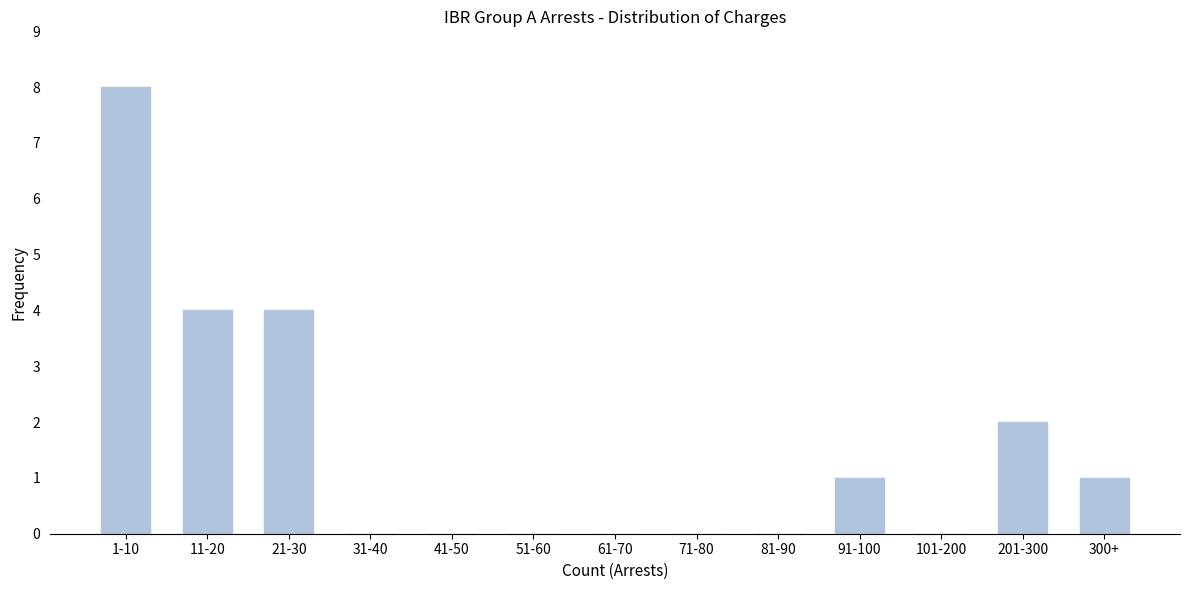

Reading right to left, transcribe all the data shown in this chart.

300+=1	201-300=2	101-200=0	91-100=1	81-90=0	71-80=0	61-70=0	51-60=0	41-50=0	31-40=0	21-30=4	11-20=4	1-10=8